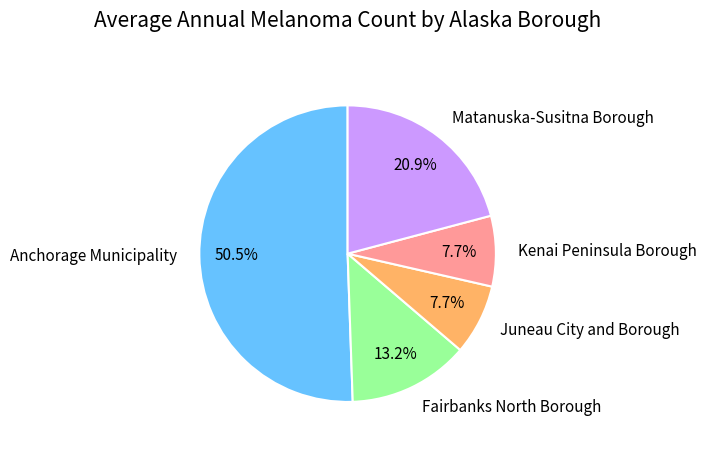

Which has a higher value, Fairbanks North Borough or Kenai Peninsula Borough?

Fairbanks North Borough